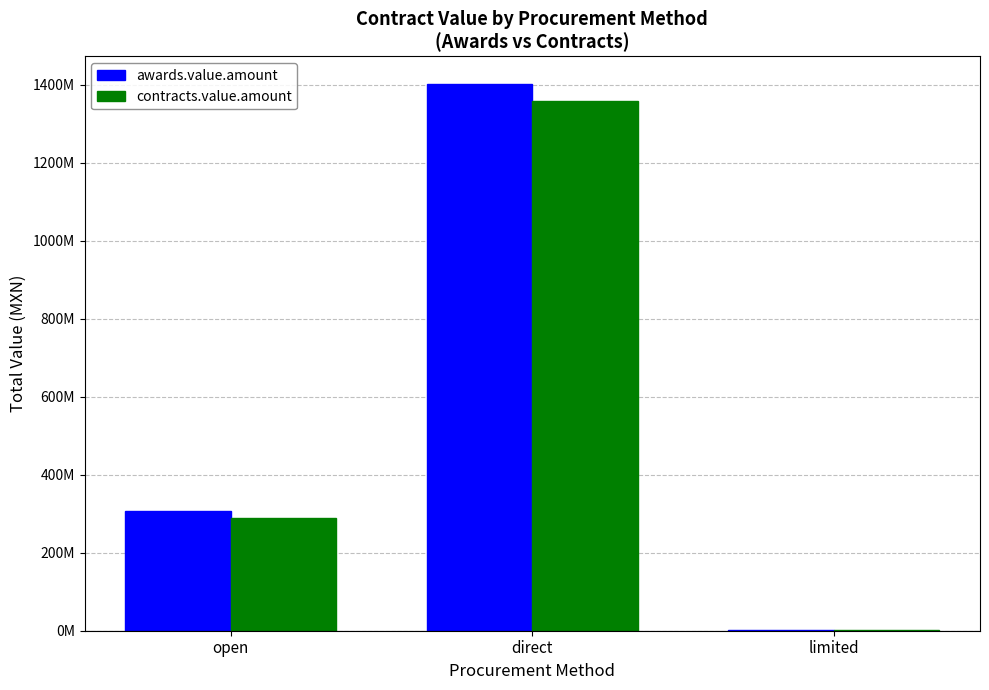

What are all the series names shown in the legend?

awards.value.amount, contracts.value.amount